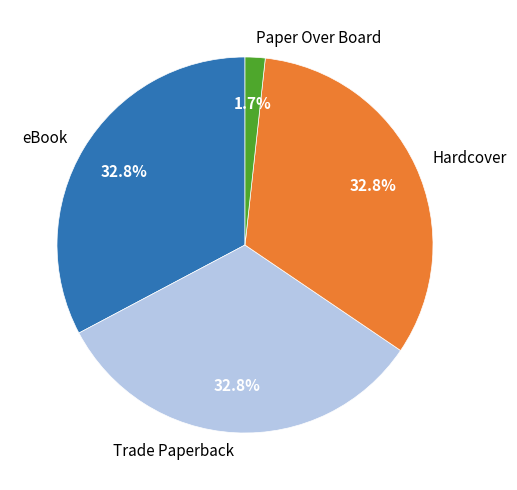

To the nearest percent, what is the difference between the largest and smallest slice percentages?

31%